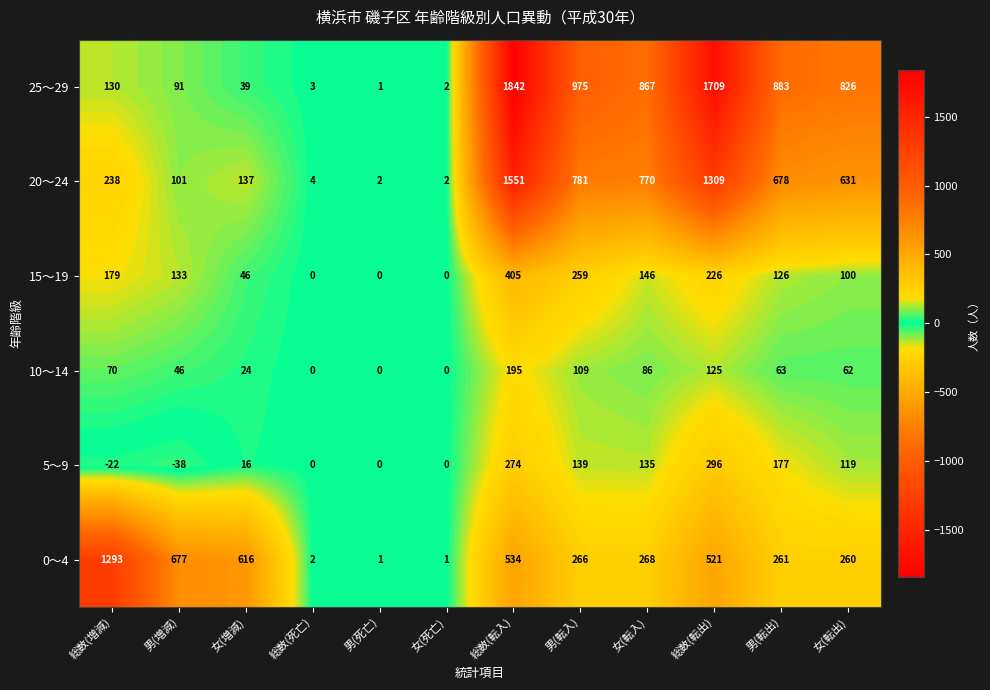

Which series has the largest total across all categories?

25～29